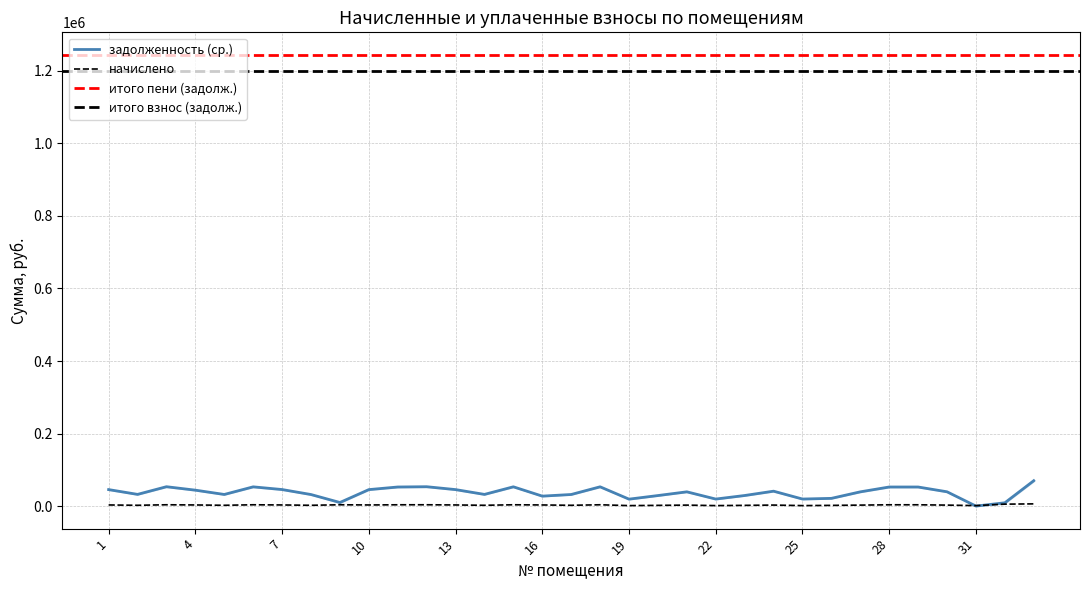

What is the value of the начислено point at the 33rd from the left?

6073.9